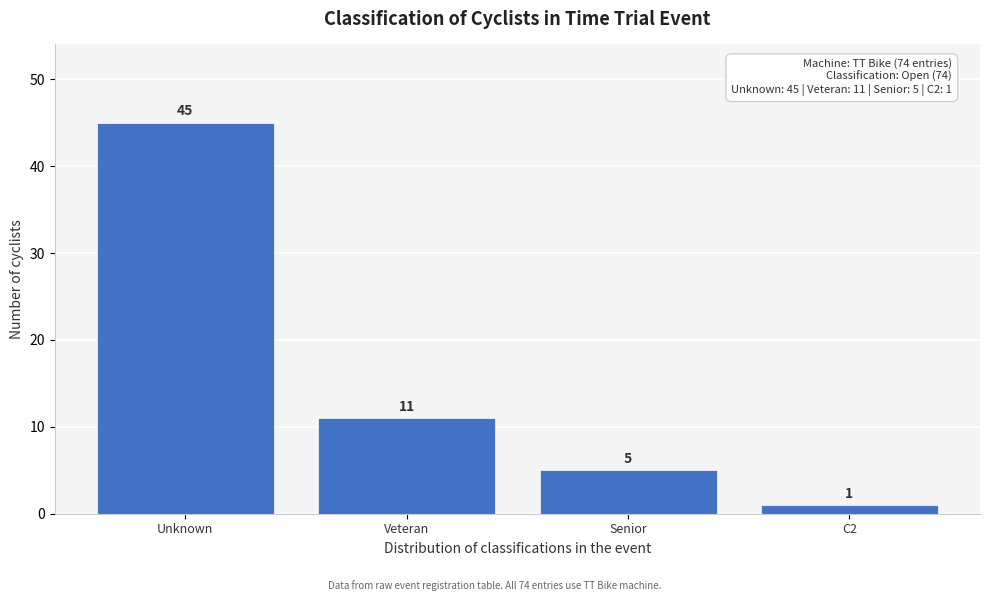

Reading right to left, transcribe all the data shown in this chart.

C2=1	Senior=5	Veteran=11	Unknown=45